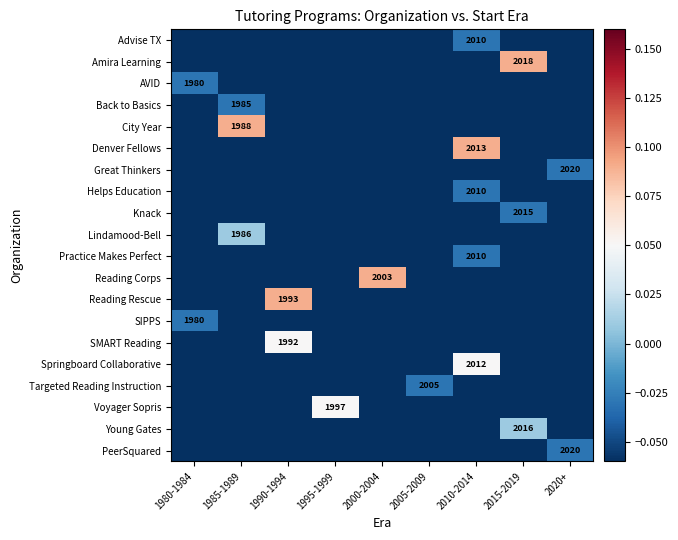

What is the sum of all Helps Education values?

-0.7